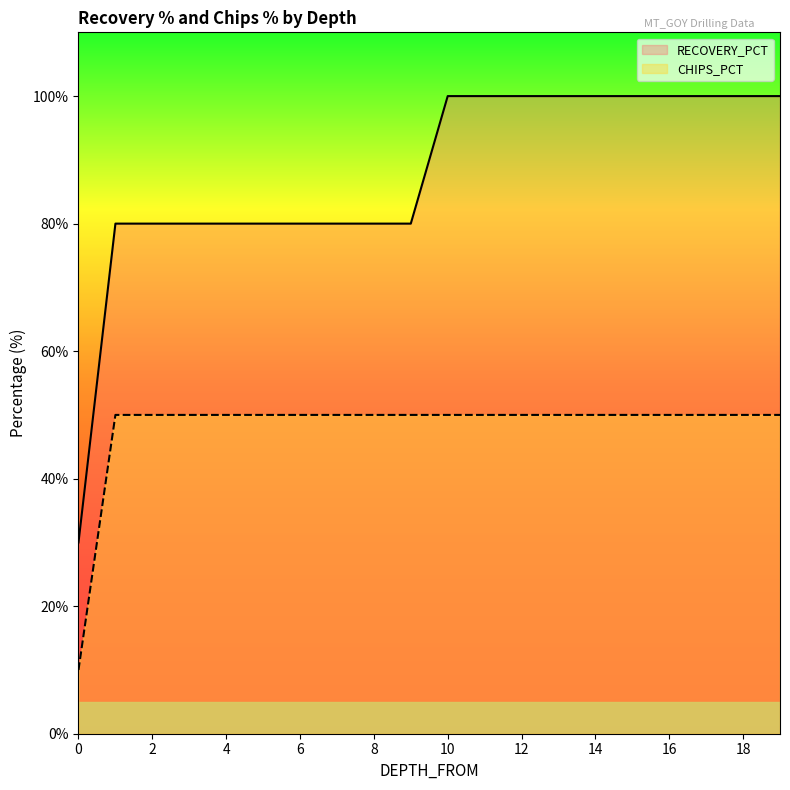

True or false: CHIPS_PCT and RECOVERY_PCT intersect in this chart.

False